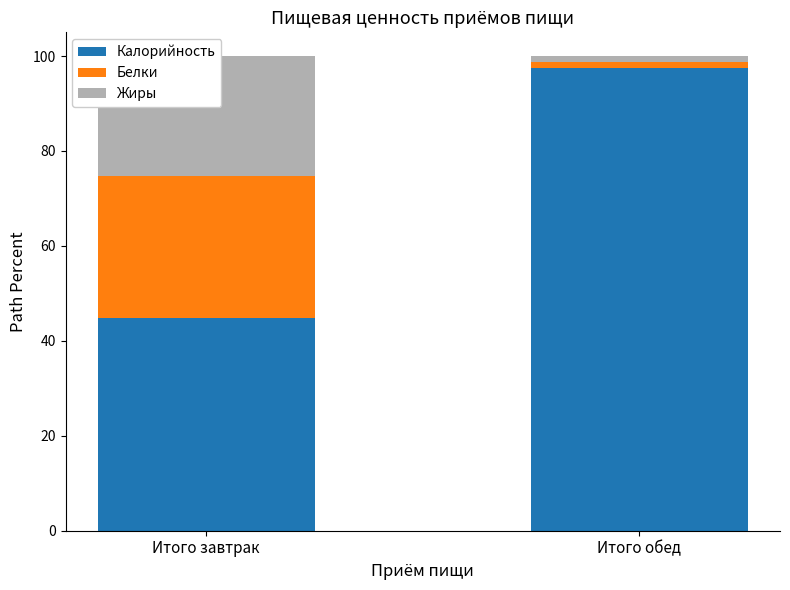

How many values in the Жиры series exceed 25?

1